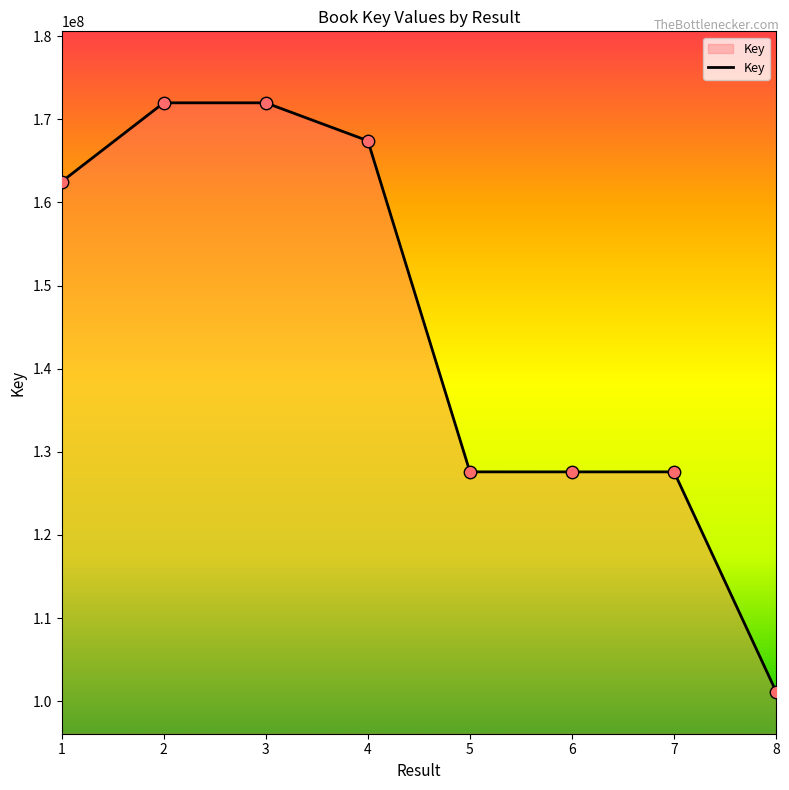

What is the ratio of the value at 8 to the value at 1?

0.6